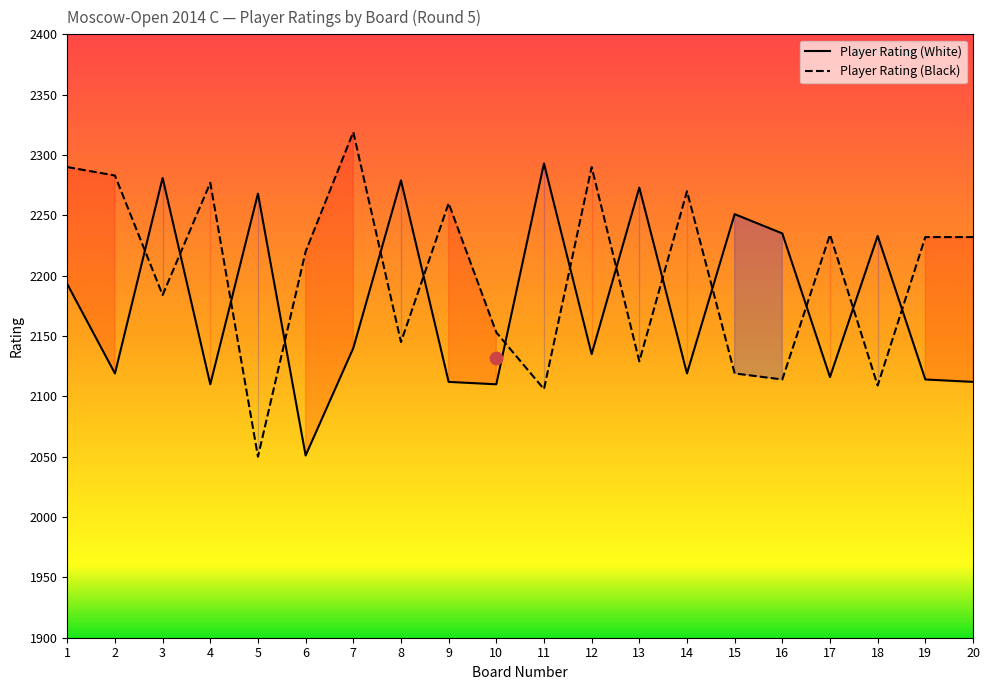

Which series reaches the maximum Y coordinate?

Player Rating (Black)